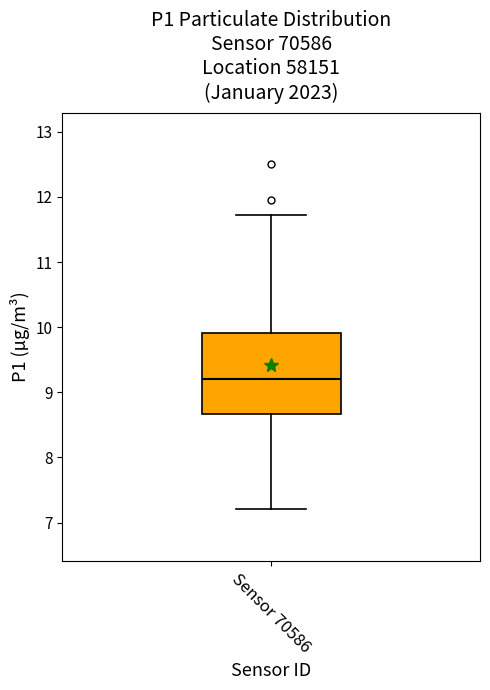

Read this box plot against the y-axis: the position of the median line, the range covered by the box, and the ends of both whiskers. The values are not printed on the chart, so give them approximately, as read against the axis.

median 9.2, box 8.7 to 9.9, whiskers 7.2 to 11.7